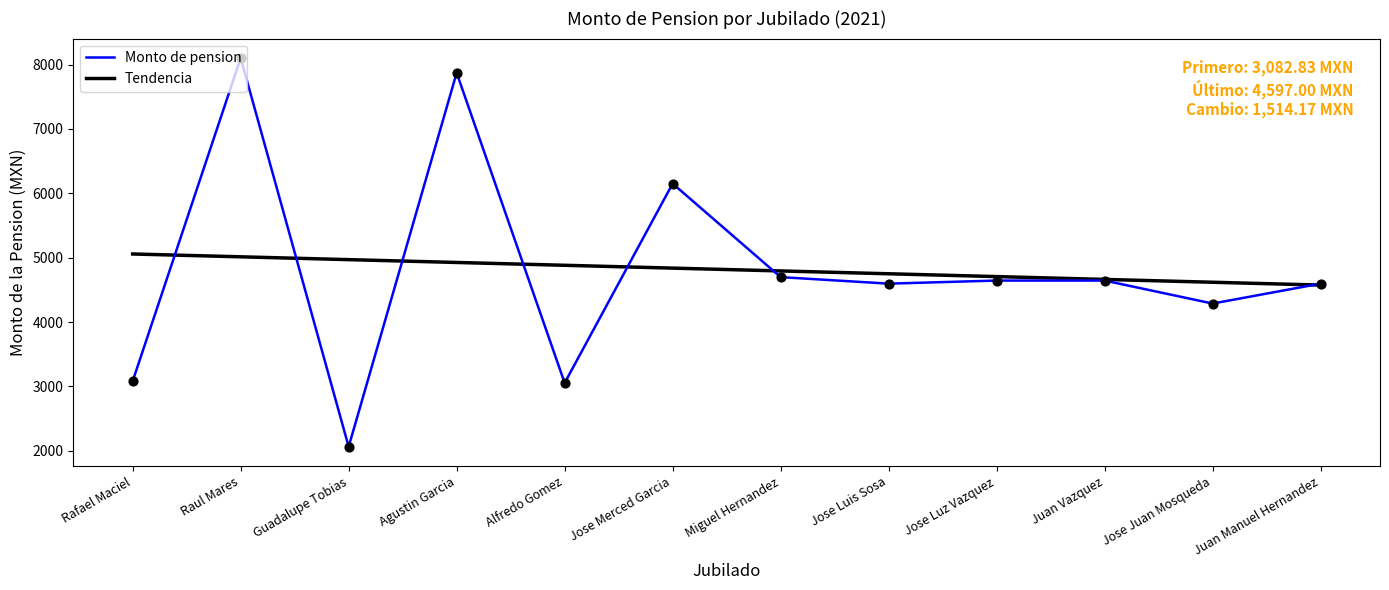

At how many categories does at least one series exceed 2523?

12